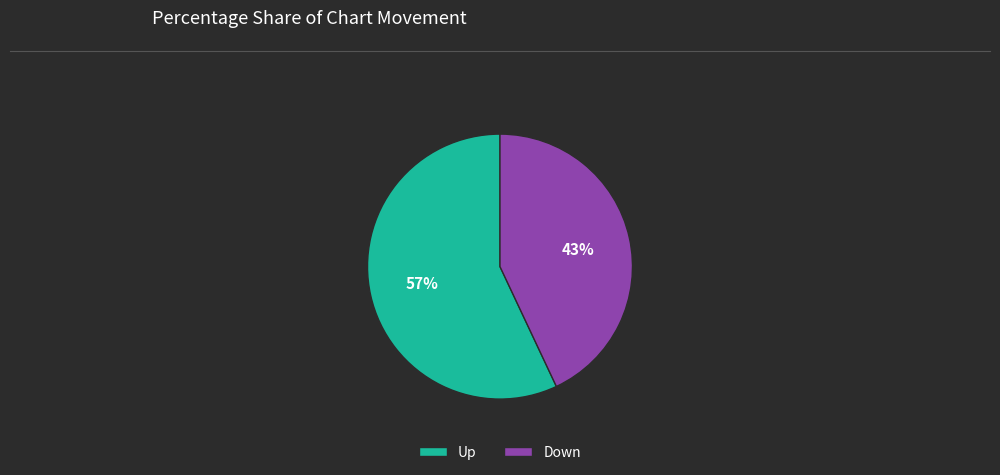

True or false: Up accounts for 57% of the total.

True